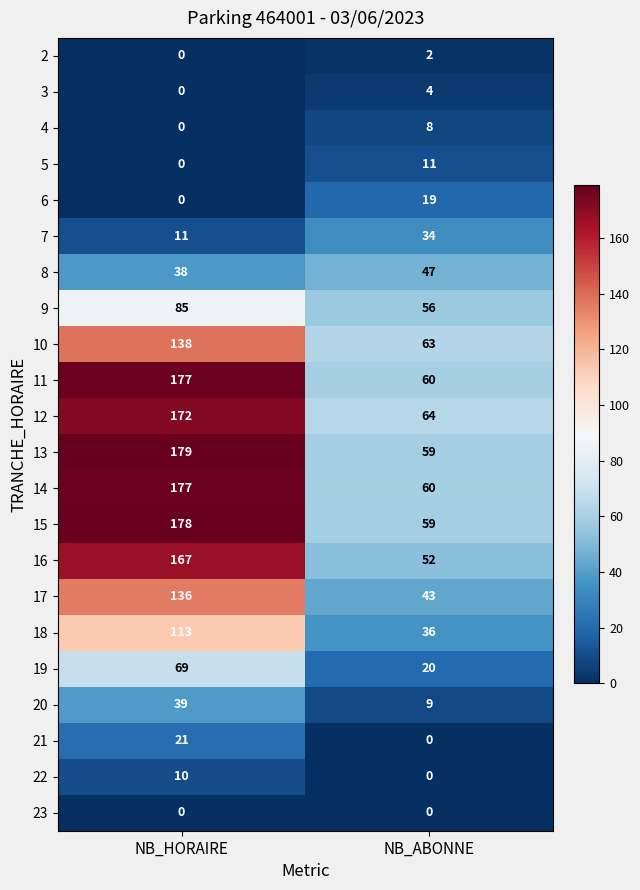

What is the highest value of the 9 series?

85